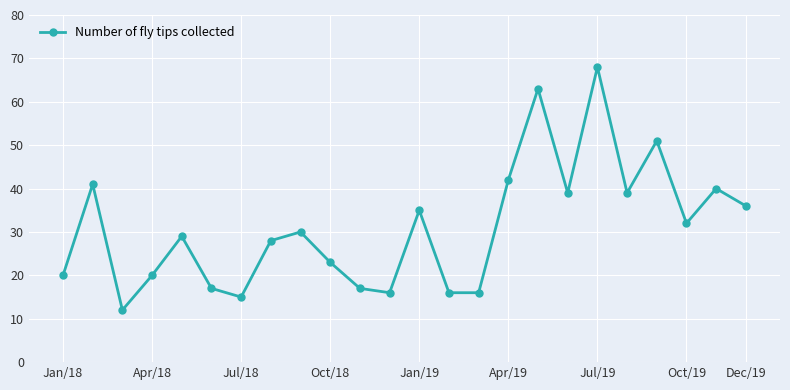

How many data points are less than 30?

12